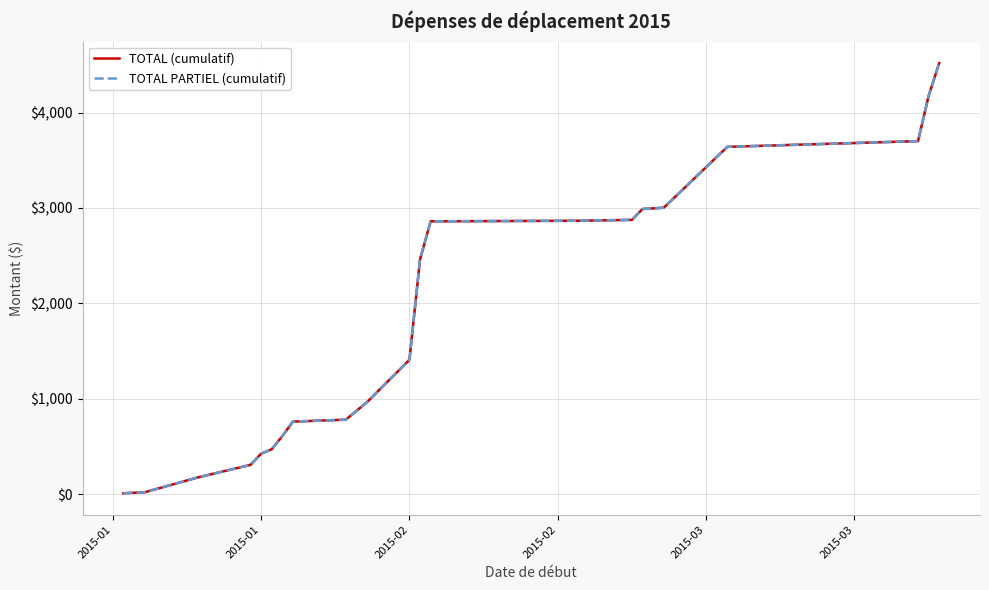

At how many categories does at least one series exceed 4245?

1